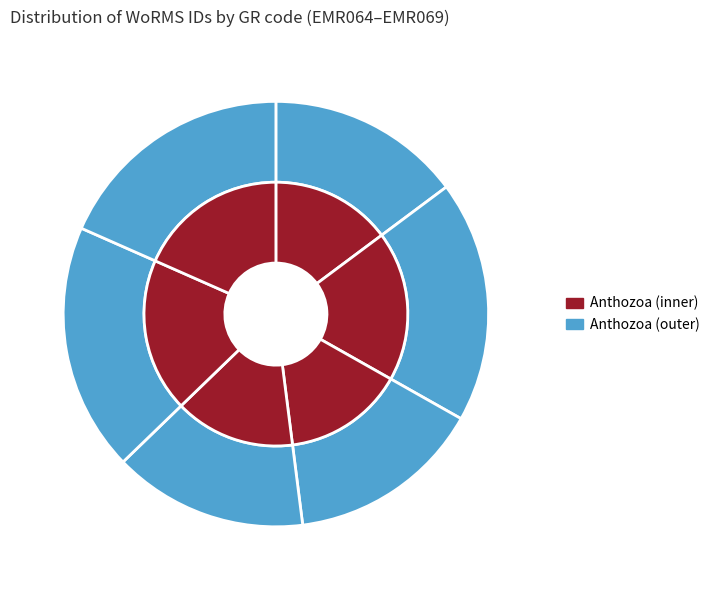

The EMR067 slice represents 15% of the pie. True or false?

True